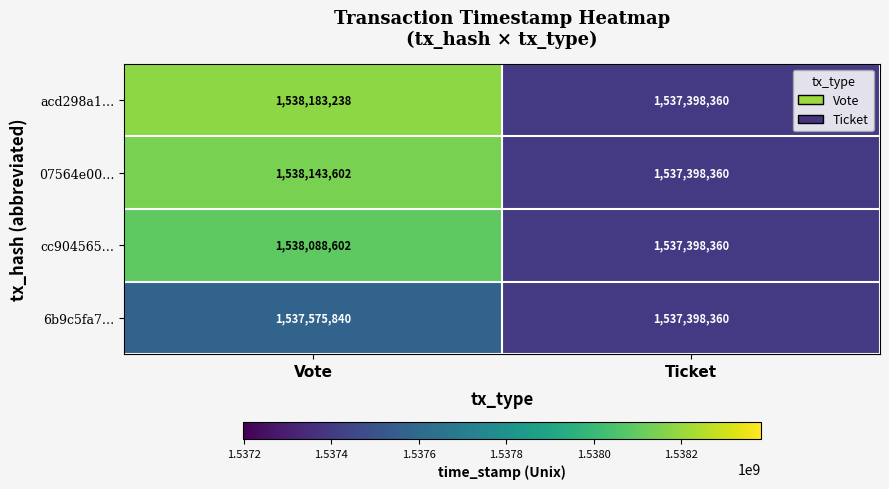

Is it true that 6b9c5fa7… equals 1537575840 at Vote?

True